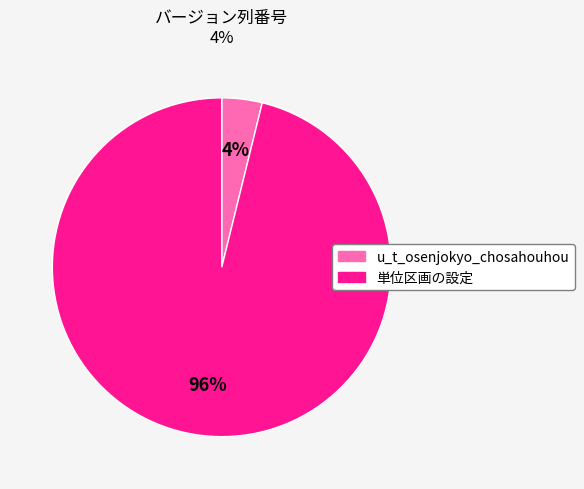

Count the number of slices in the pie.

2